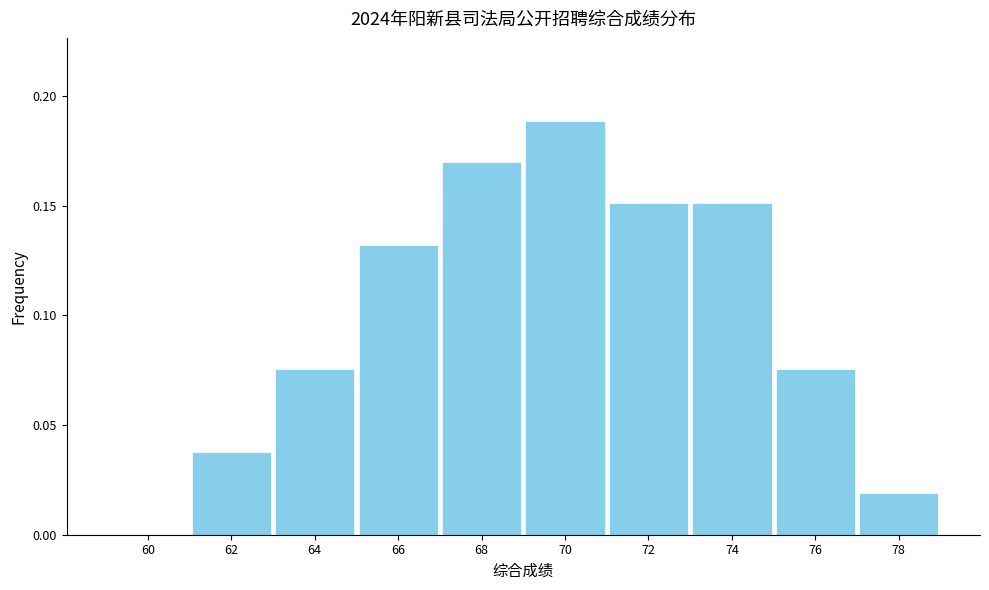

What is the change in value from 62 to 66?

+0.1